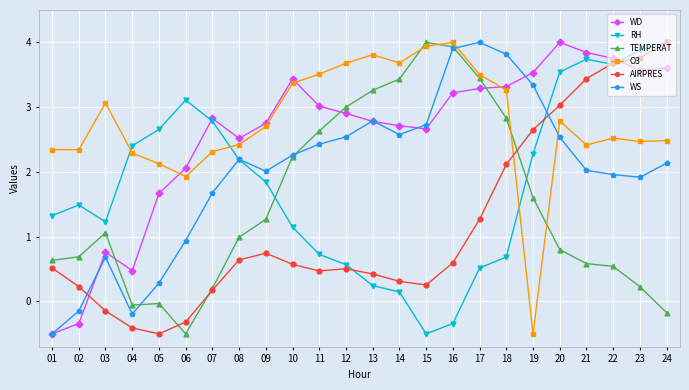

What is the difference between the highest and lowest values at 15?

4.5